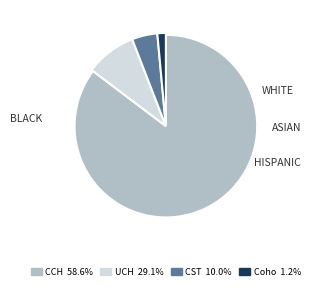

How many segments does this pie chart have?

4